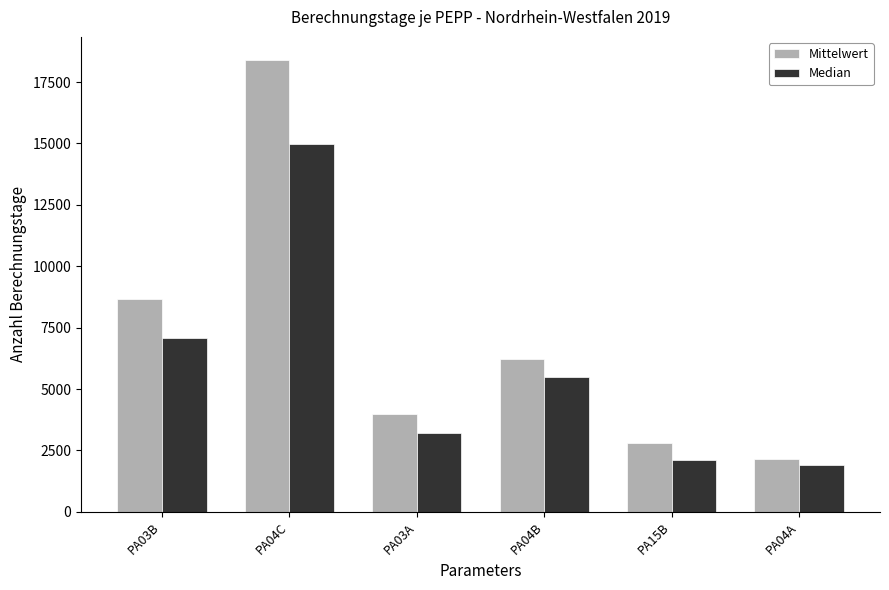

How many values in the Median series are below 5497?

3